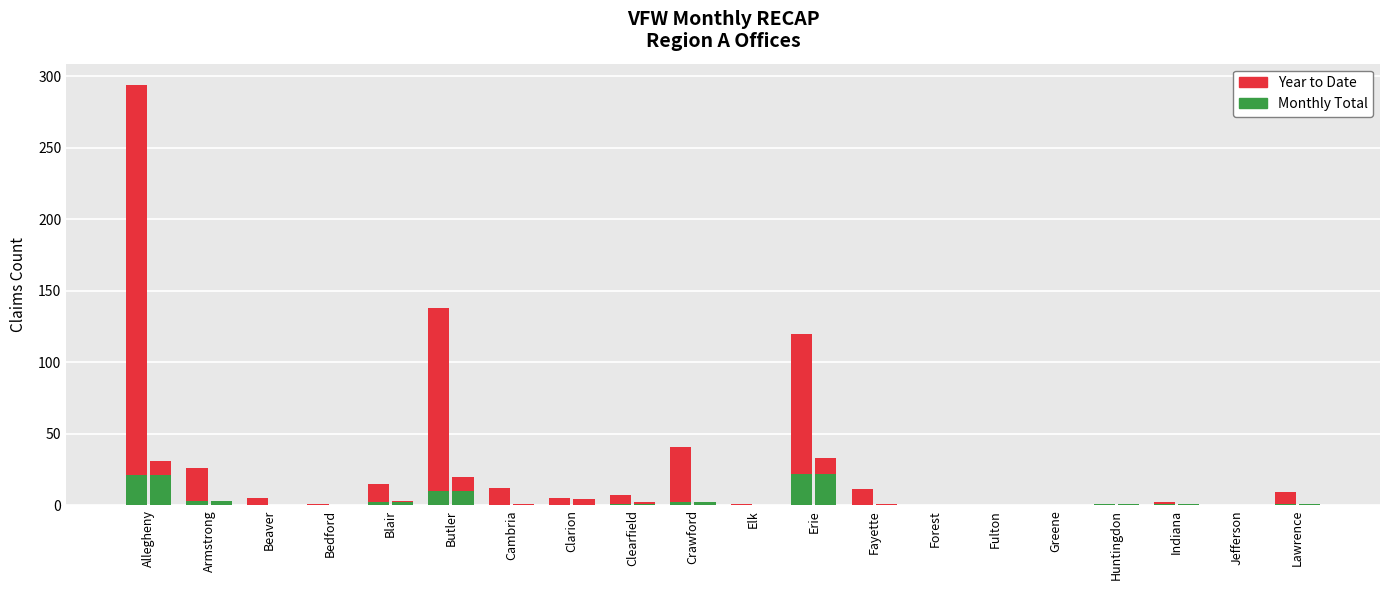

Does the chart contain stacked bars?

No